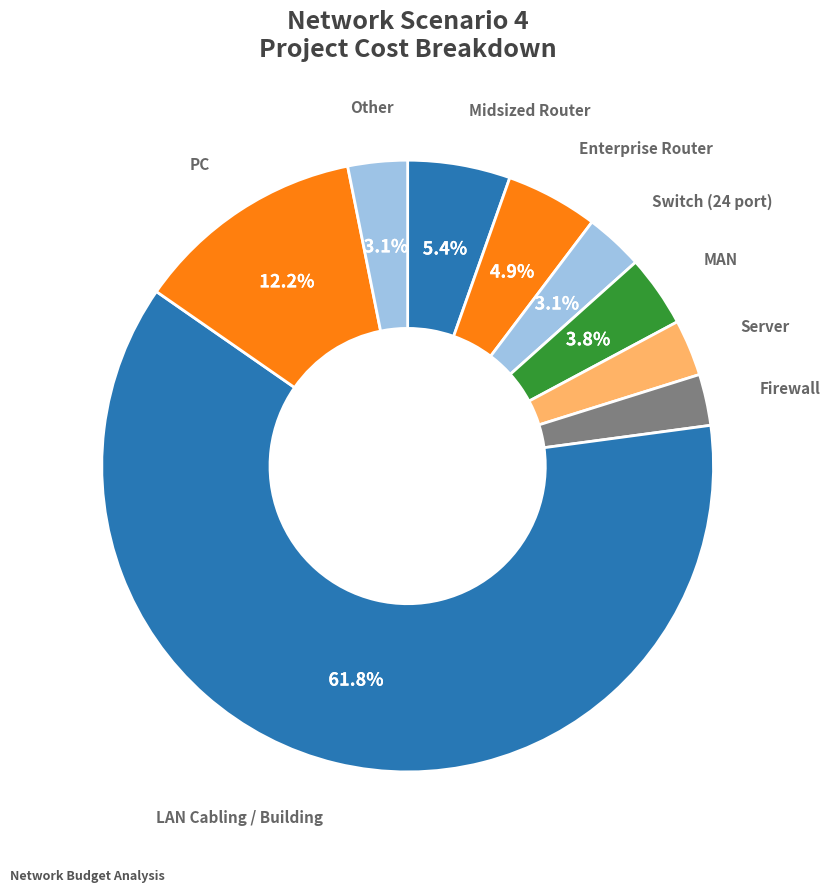

How many slices are in this pie chart?

9